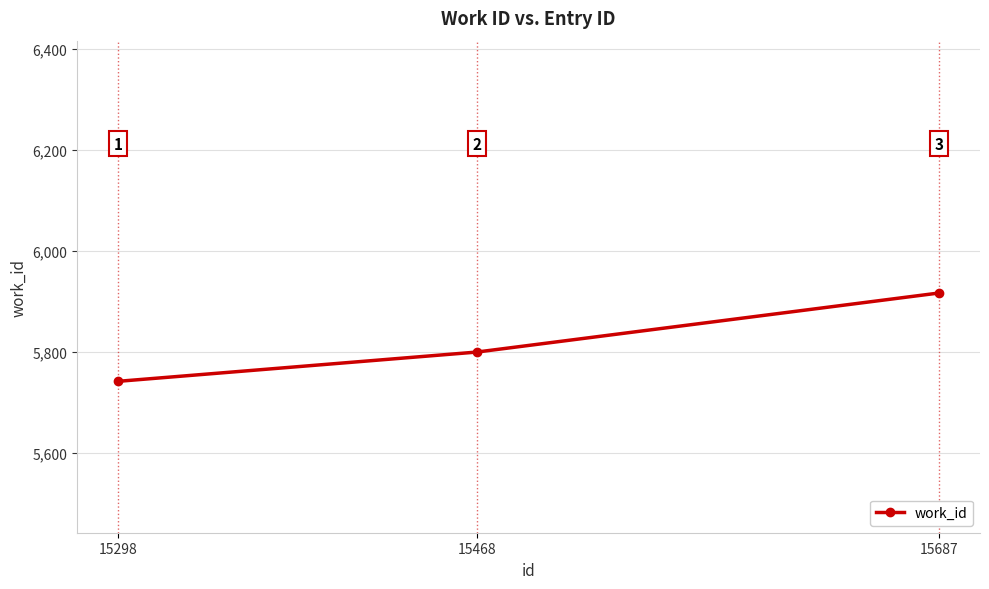

Reading right to left, transcribe all the data shown in this chart.

15687=5917	15468=5800	15298=5742